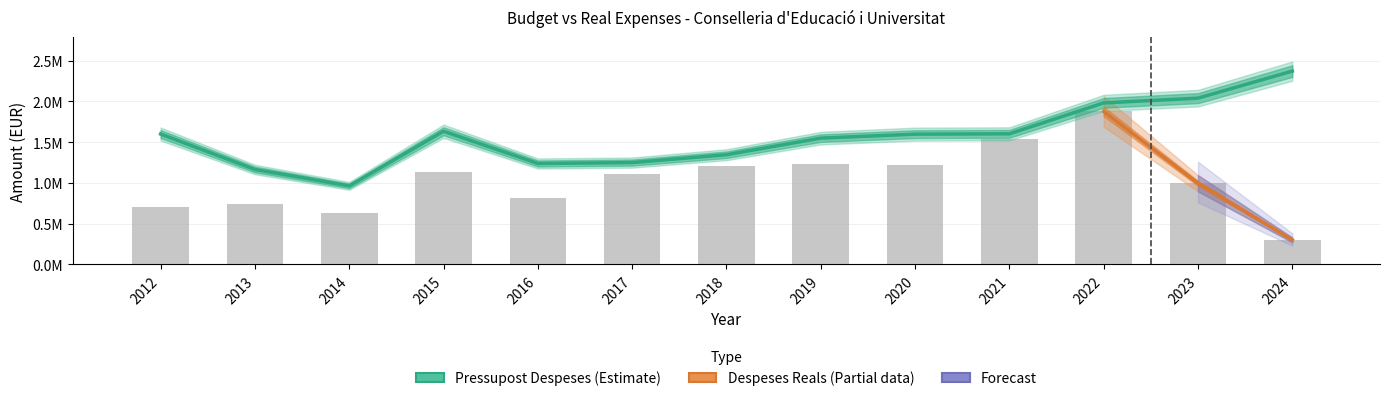

Which series has the largest range (max minus min)?

Despeses Reals